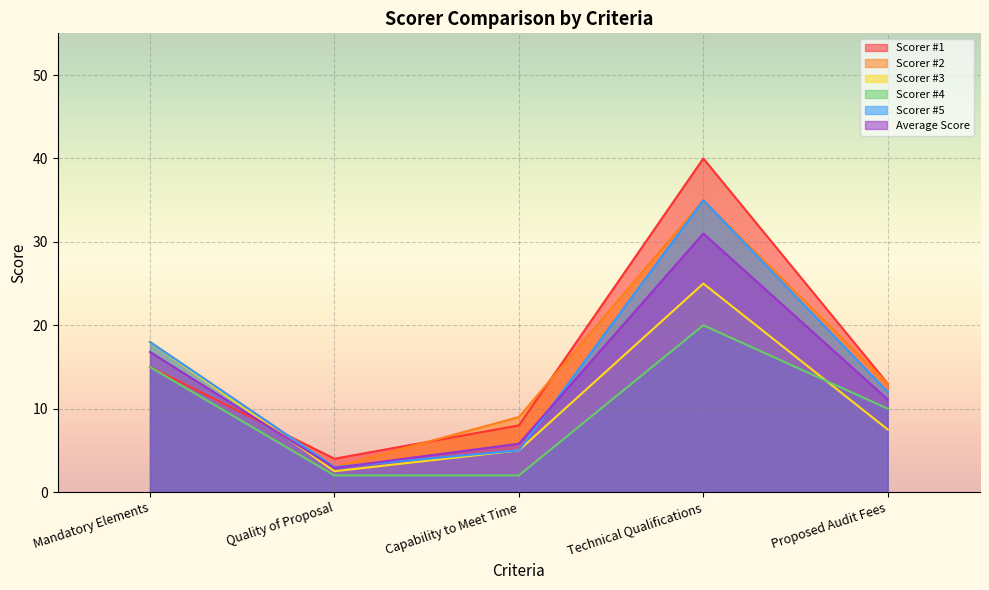

What position from the right is Technical Qualifications?

2